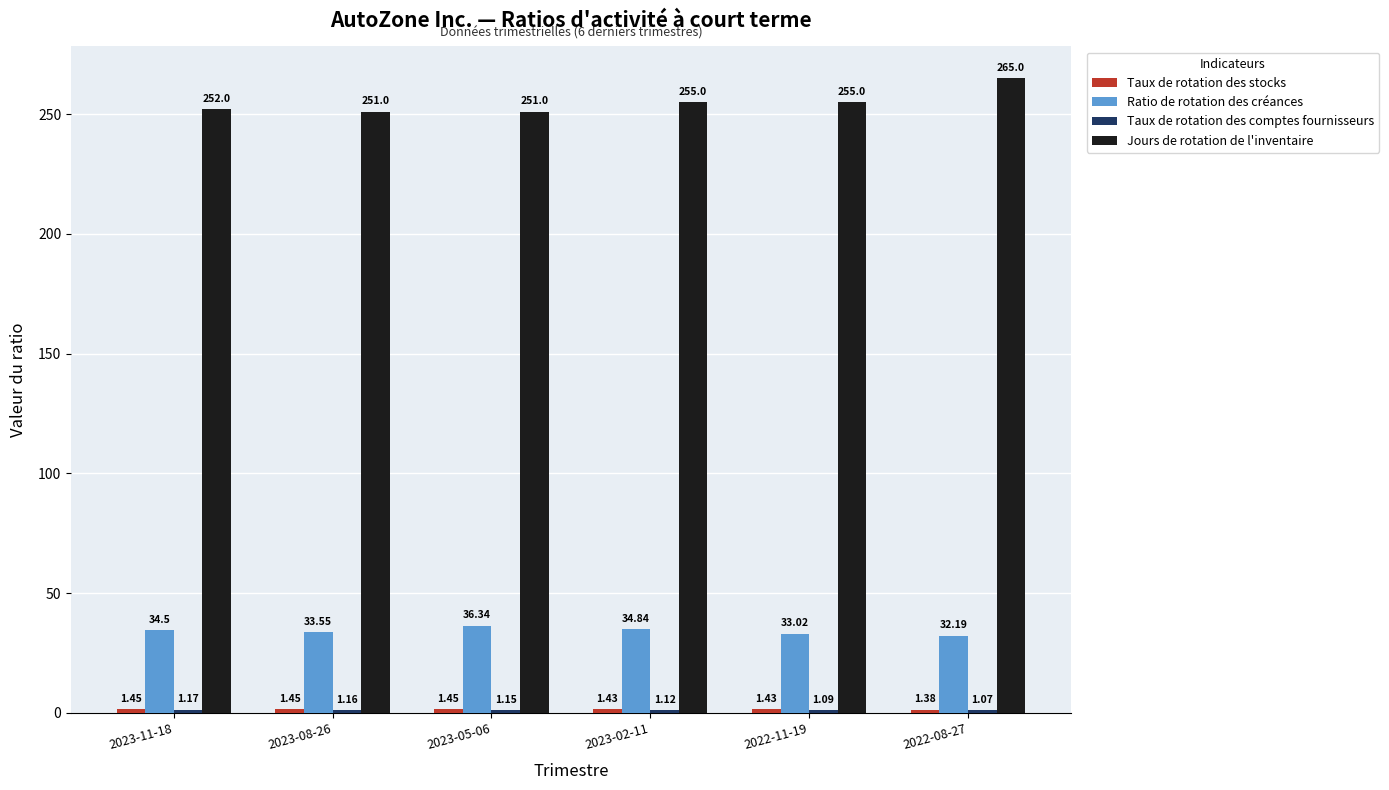

What is the sum of the Ratio de rotation des créances values at 2022-11-19 and 2022-08-27?

65.2